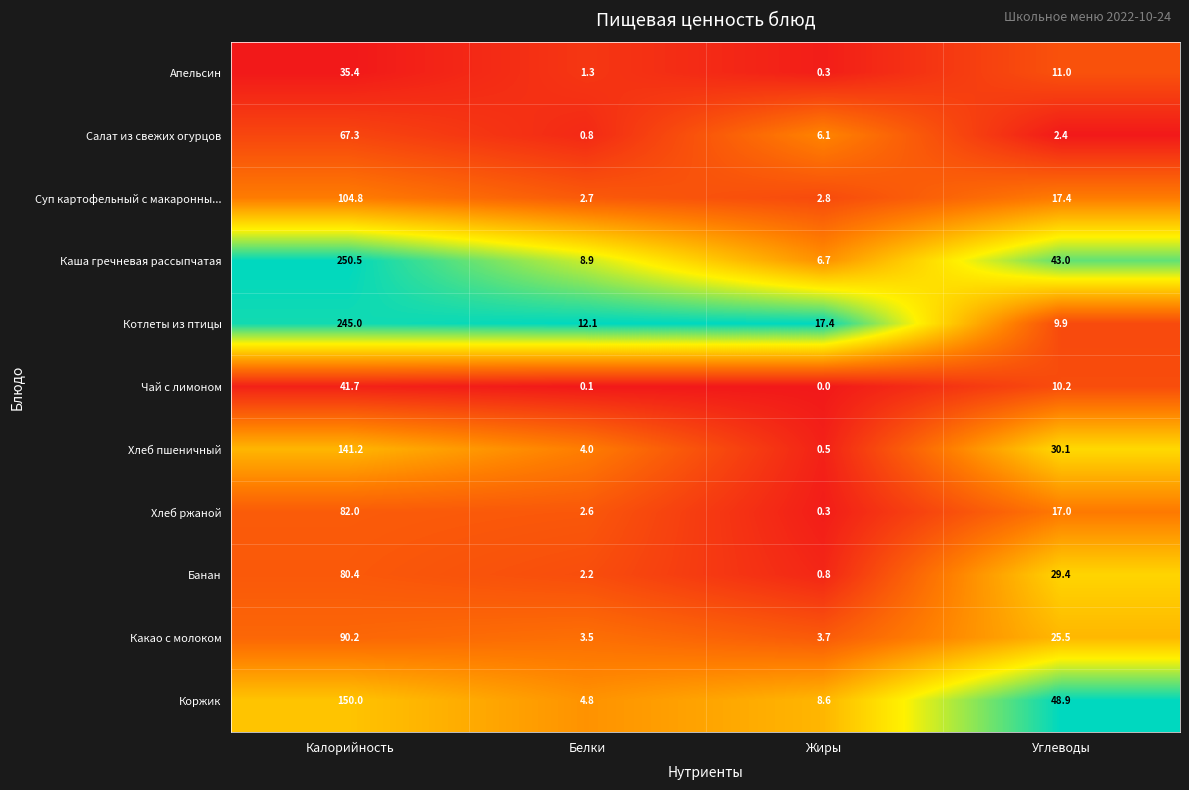

Which series changed the most between Калорийность and Белки?

Каша гречневая рассыпчатая